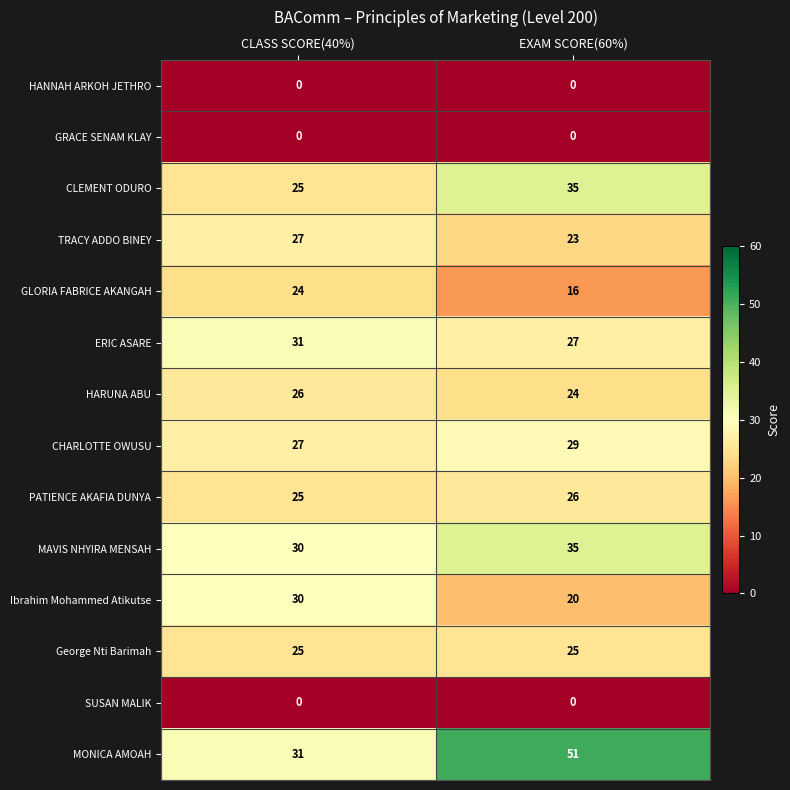

The MONICA AMOAH series shows 50 at CLASS SCORE(40%). True or false?

False